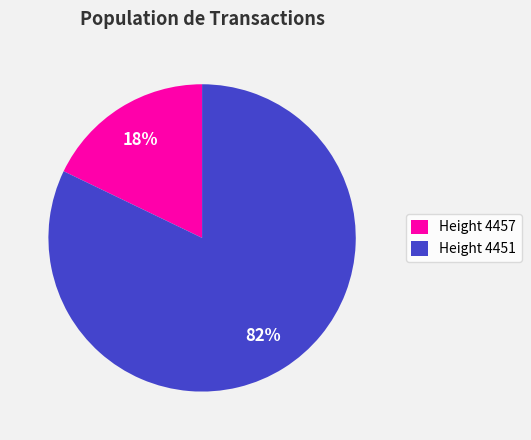

How many slices are in this pie chart?

2